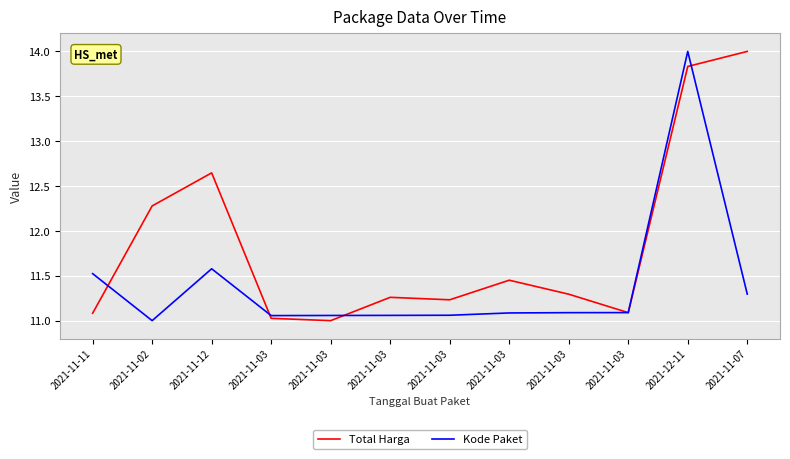

Which series changed the most between 2021-11-03 and 2021-11-03?

Total Harga